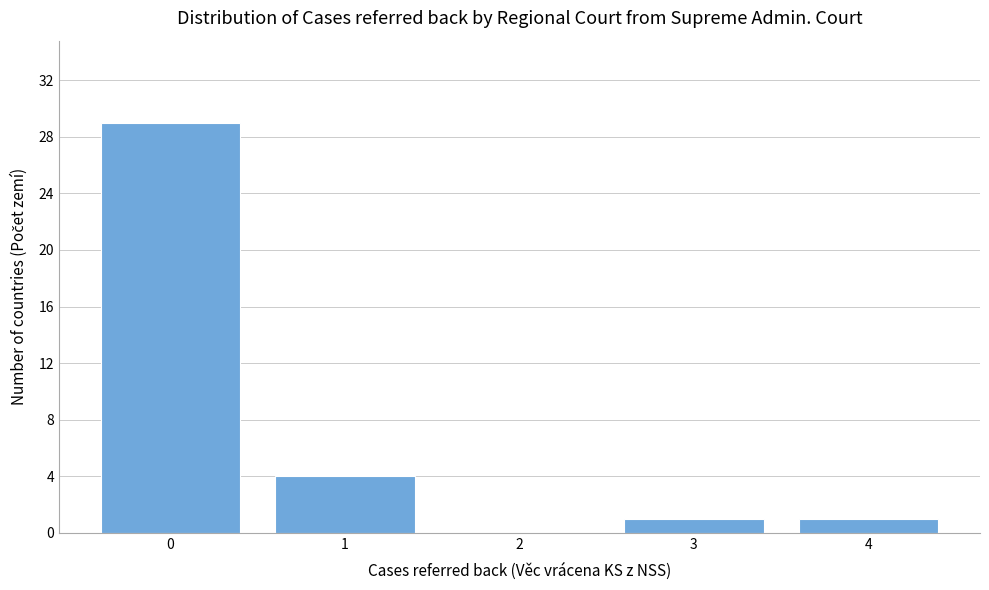

Reading right to left, extract all data points from this chart.

4=1	3=1	2=0	1=4	0=29